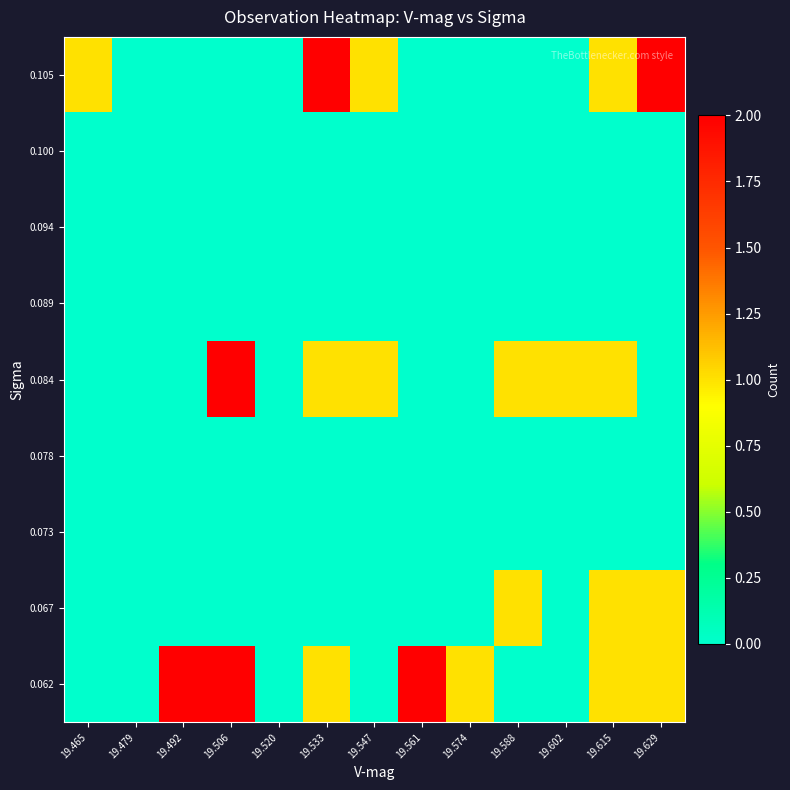

List the series in order of their peak value, lowest first.

0.073, 0.078, 0.089, 0.094, 0.100, 0.067, 0.062, 0.084, 0.105